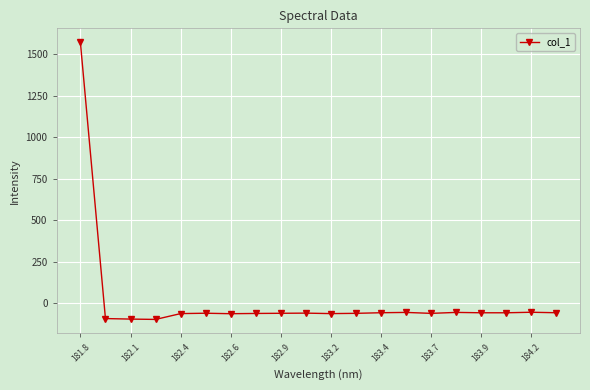

What is the value of the 3rd point from the left?

-94.2